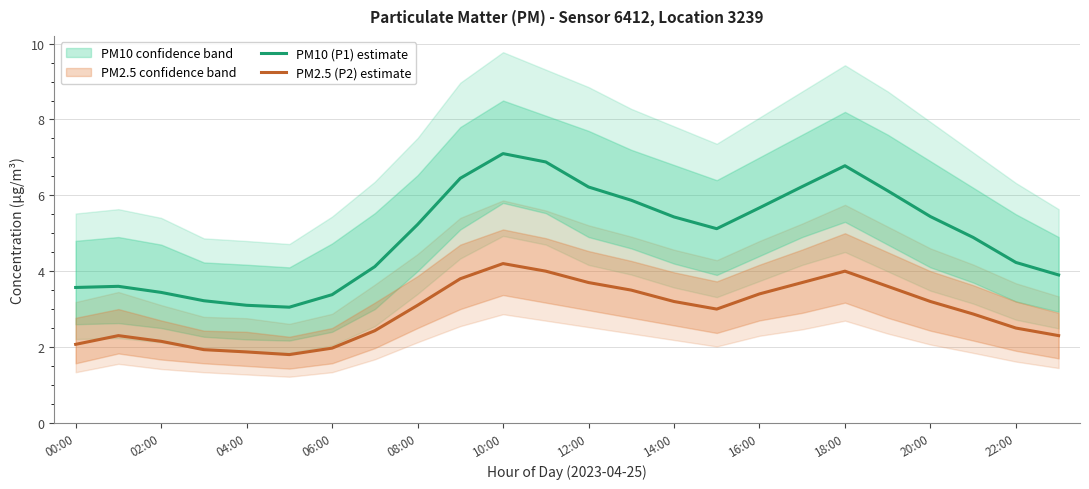

True or false: PM2.5 (P2) estimate and PM10 (P1) estimate cross at least once.

False